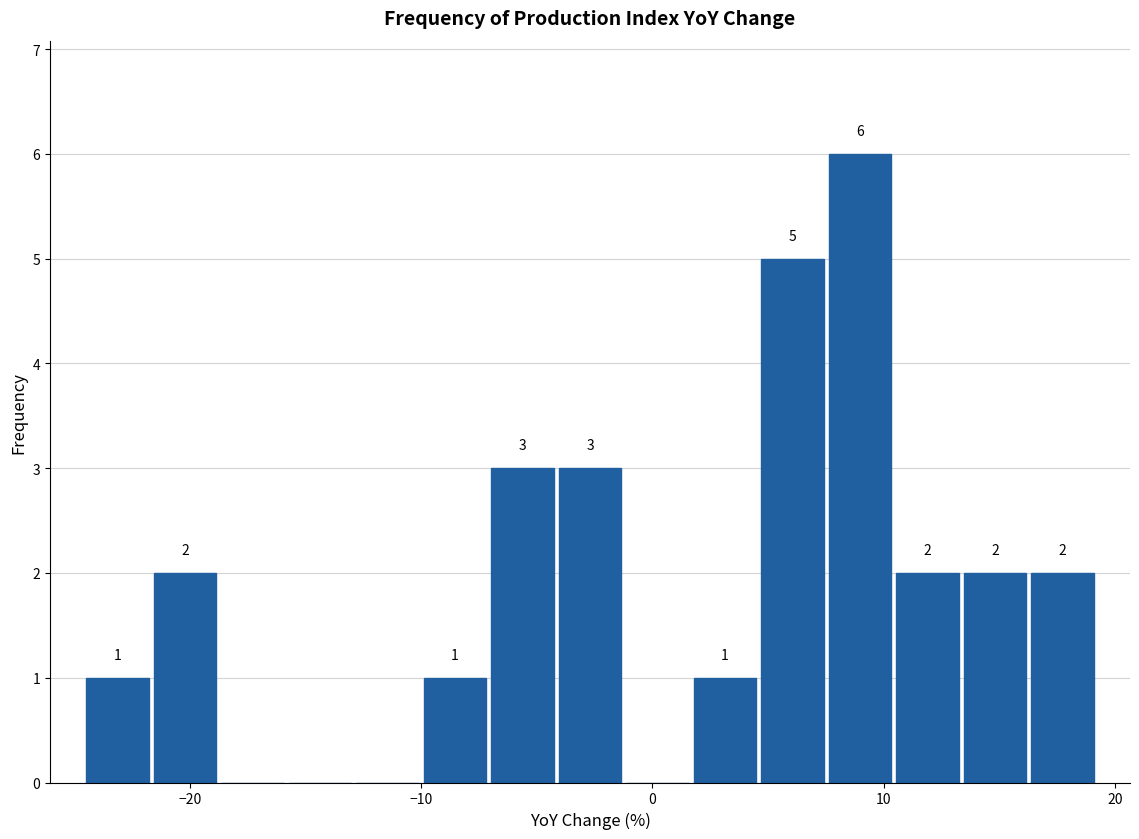

Around what value on the x-axis is the tallest bar? Give the approximate position of its centre, as read against the axis.

9